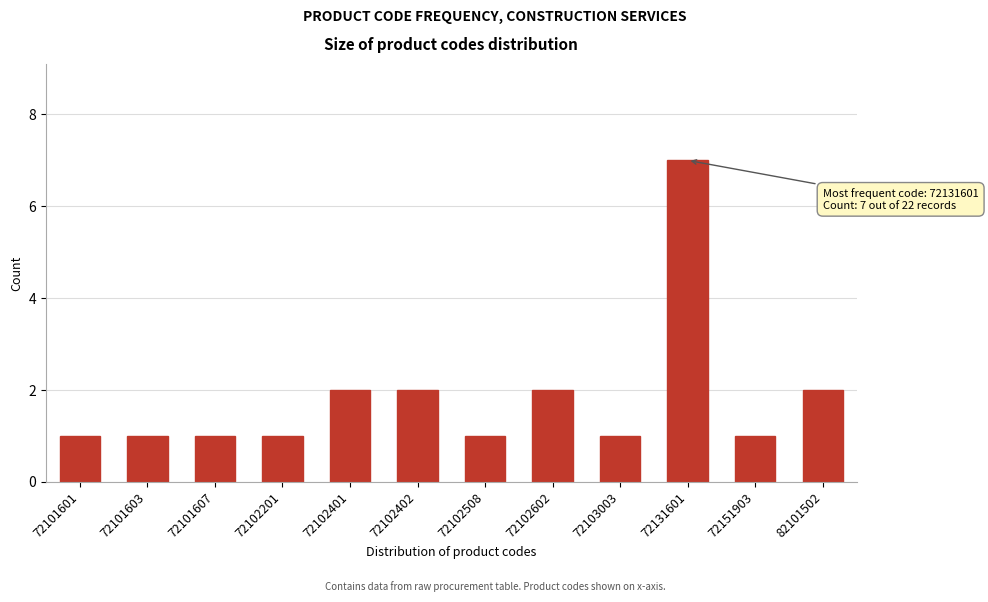

Reading right to left, transcribe all the data shown in this chart.

2	1	7	1	2	1	2	2	1	1	1	1